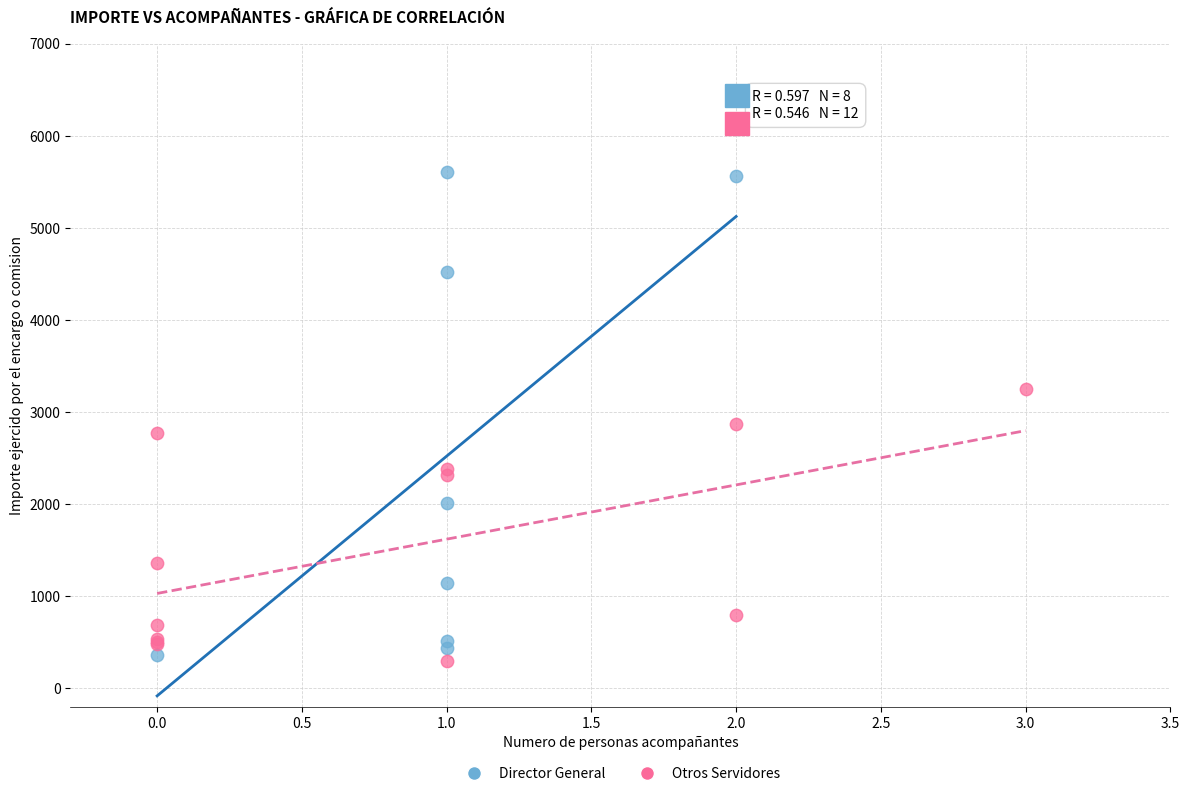

Which series contains the highest Y value?

Director General